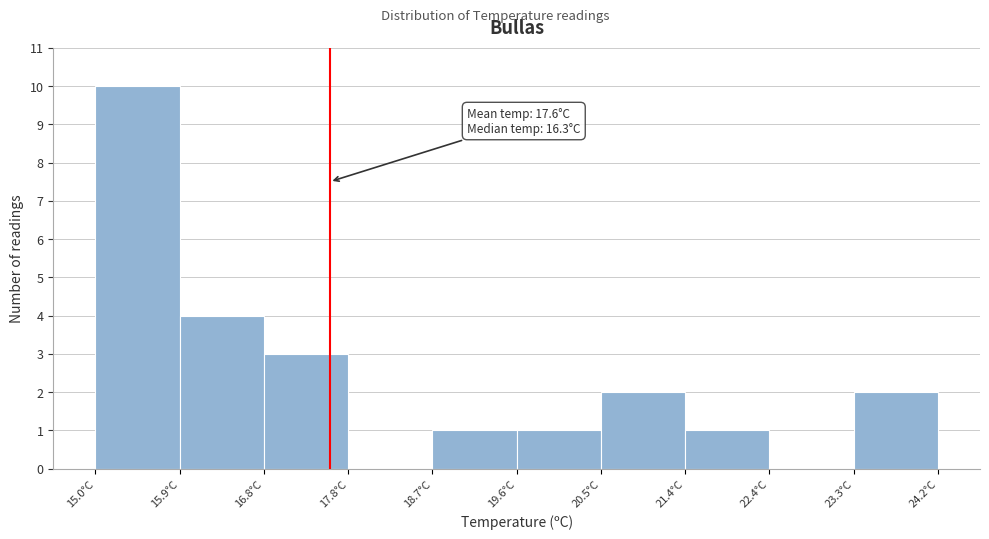

Over which range of the x-axis is the bar tallest?

15.00 to 15.92